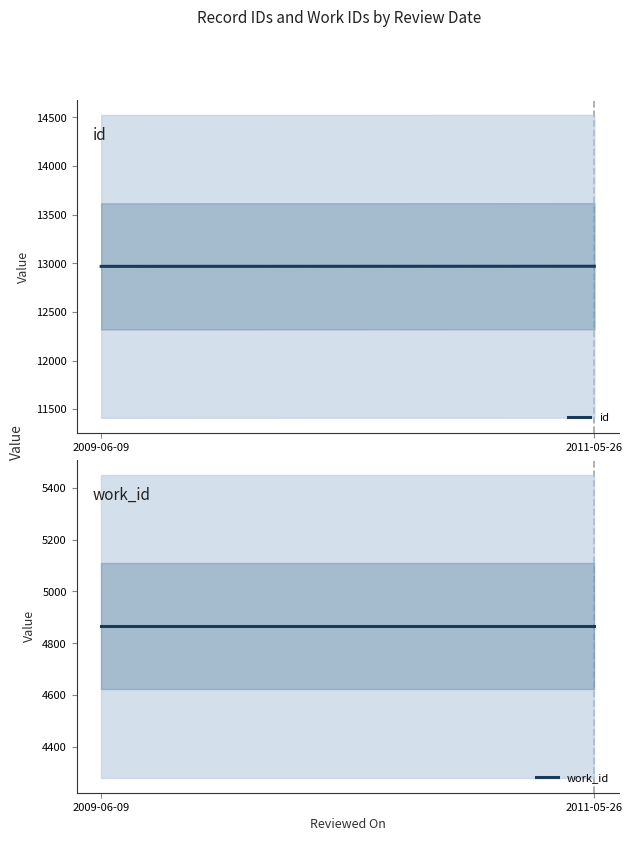

Reading right to left, transcribe all the data shown in this chart.

id: 2011-05-26=12969	2009-06-09=12968
work_id: 2011-05-26=4866	2009-06-09=4866